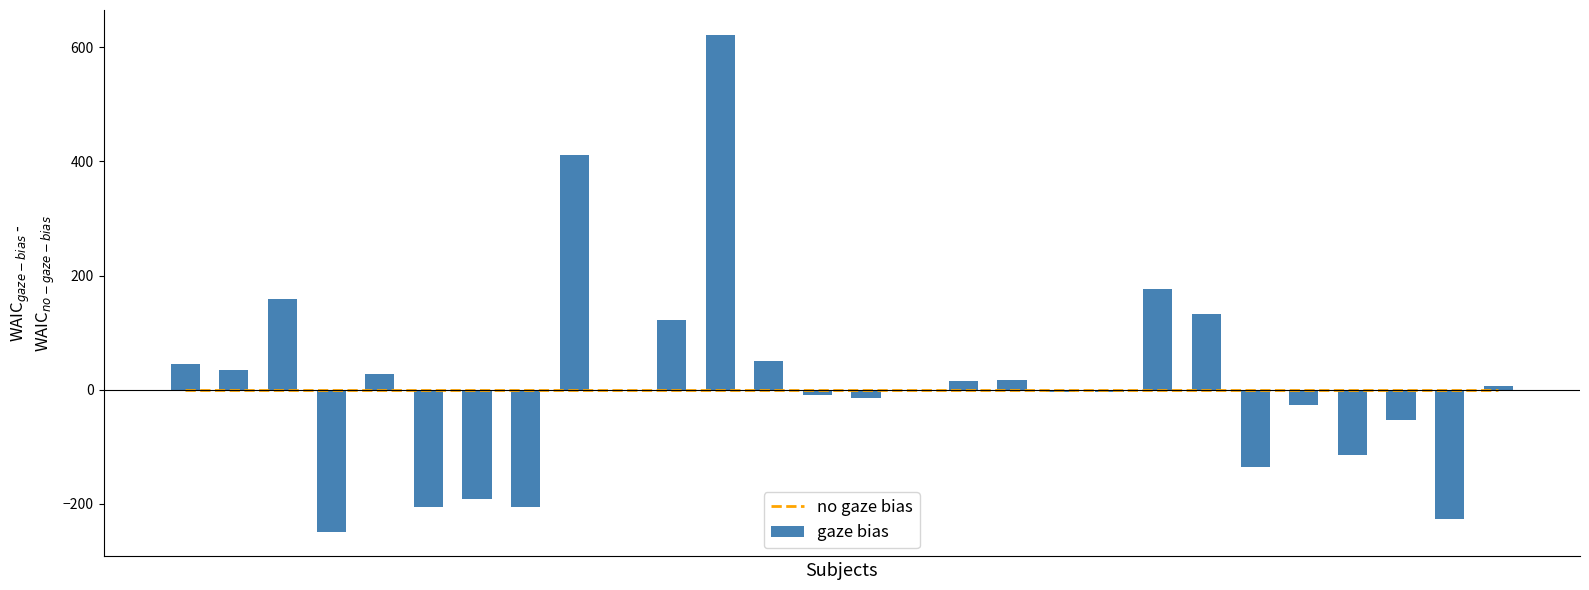

Which series changed the most between 7 and 12?

gaze bias